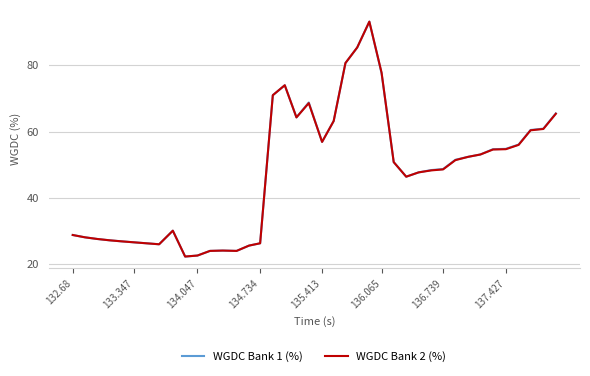

What is the maximum value shown in the chart?

93.2